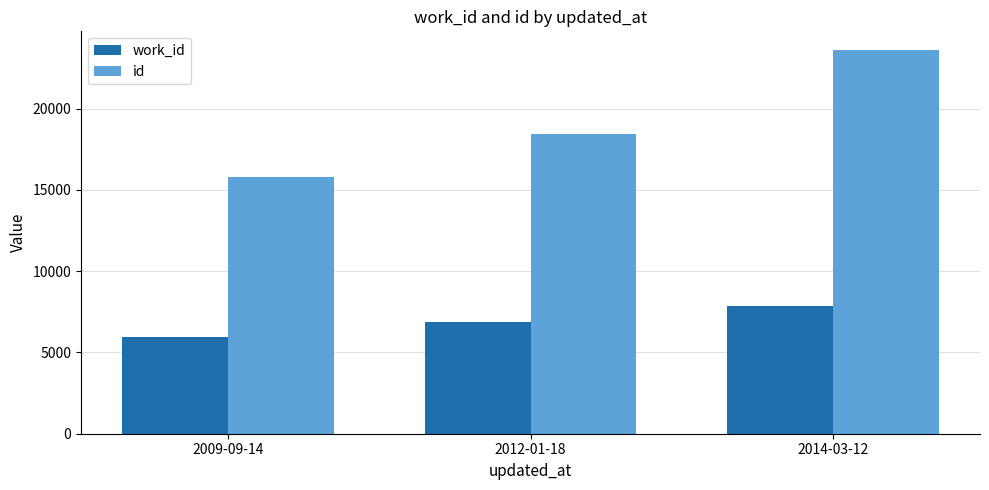

How many bars are there in total?

6